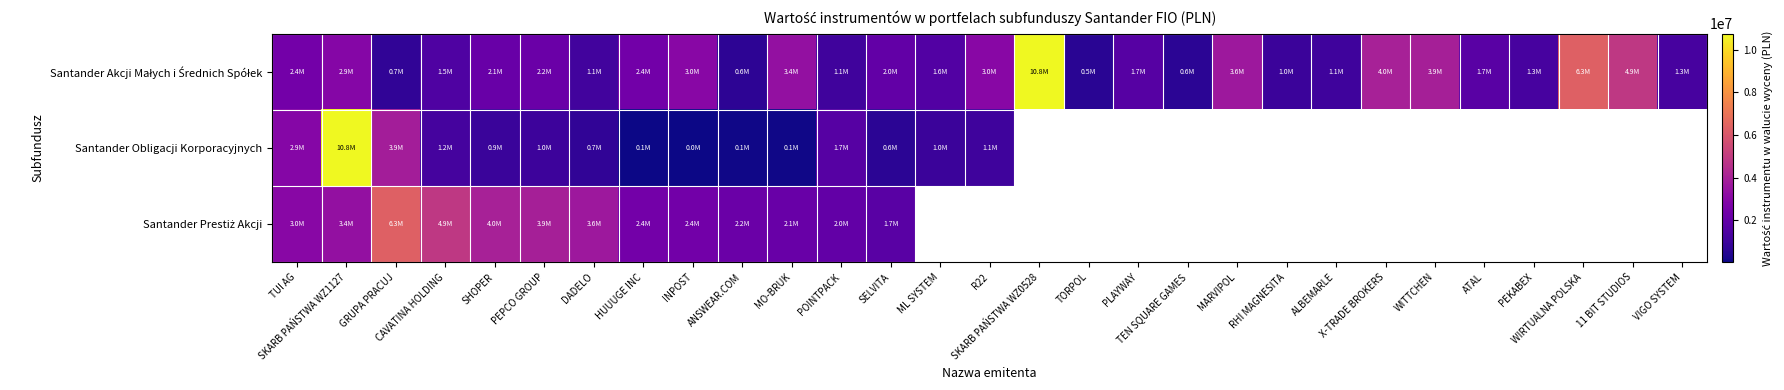

What is the total value across all series at SKARB PAŃSTWA WZ1127?

17050586.0